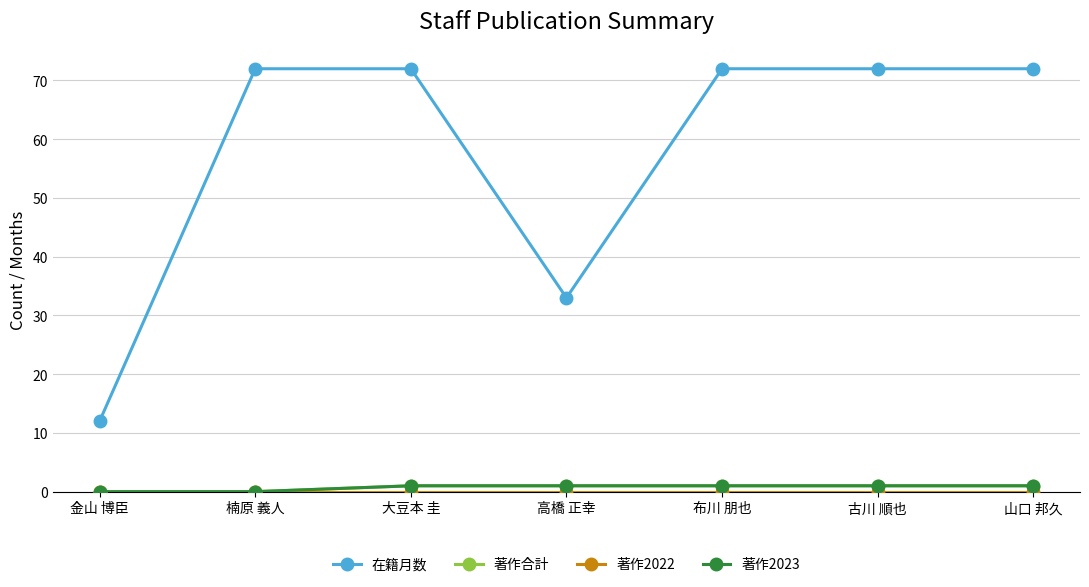

True or false: 著作2023 and 著作2022 intersect in this chart.

False